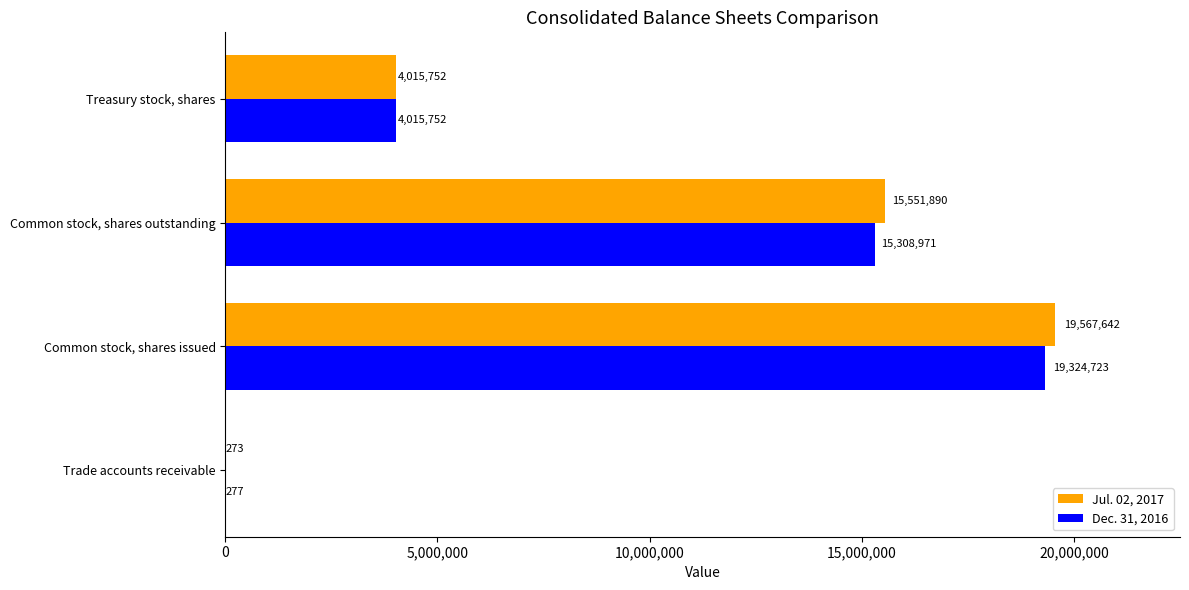

Where is Jul. 02, 2017 nearest to the value 9783957?

Common stock, shares outstanding